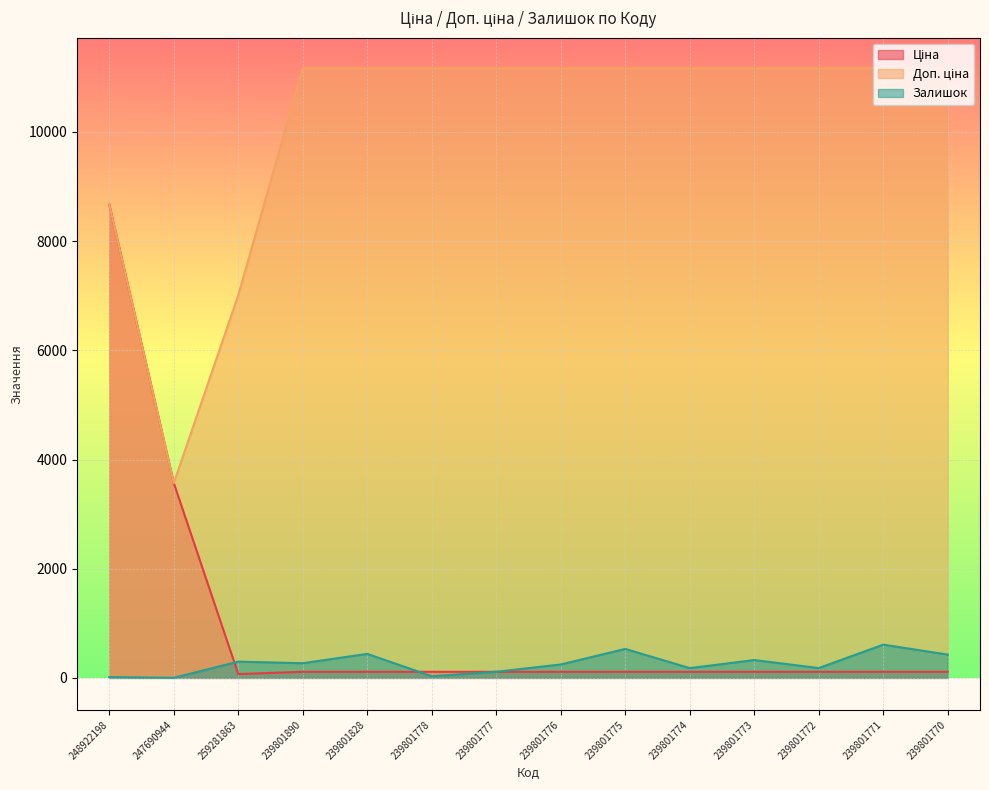

What is the difference between the maximum and second lowest values in the Доп. ціна series?

4159.0